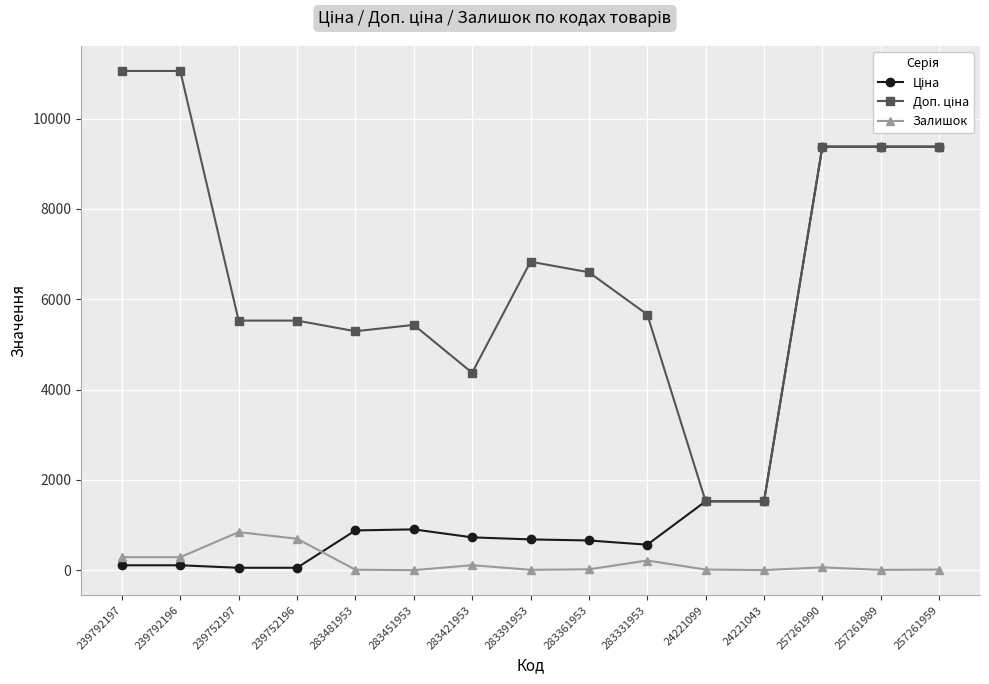

True or false: Залишок has a value of 845.0 at 239752197.

True